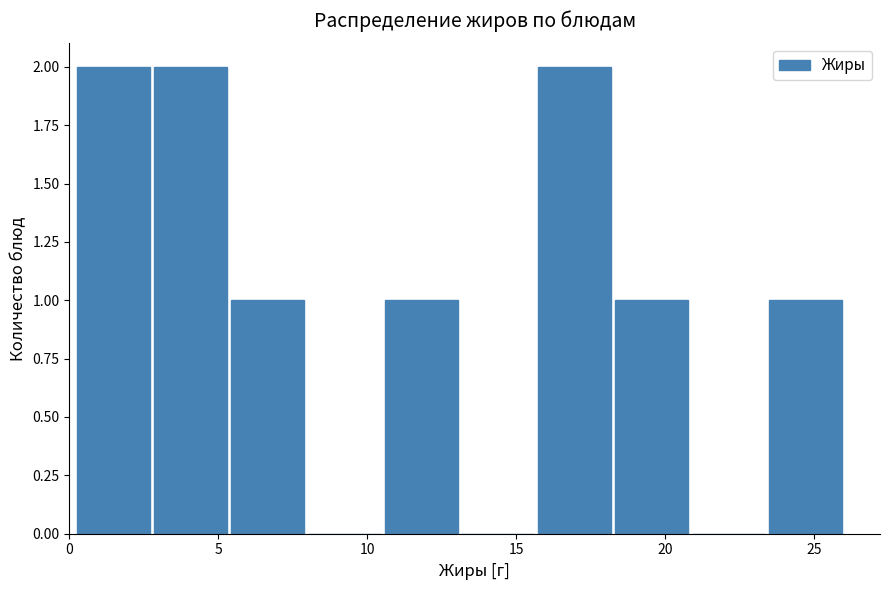

Reading left to right, list every bar in this chart as the range it spans on the x-axis followed by its height. Neither the bar edges nor the heights are printed on the chart, so give them approximately, as read against the axes.

0.0 to 3.0: 2
3.0 to 5.5: 2
5.5 to 8.0: 1
8.0 to 10.5: 0
10.5 to 13.0: 1
13.0 to 15.5: 0
15.5 to 18.5: 2
18.5 to 21.0: 1
21.0 to 23.5: 0
23.5 to 26.0: 1